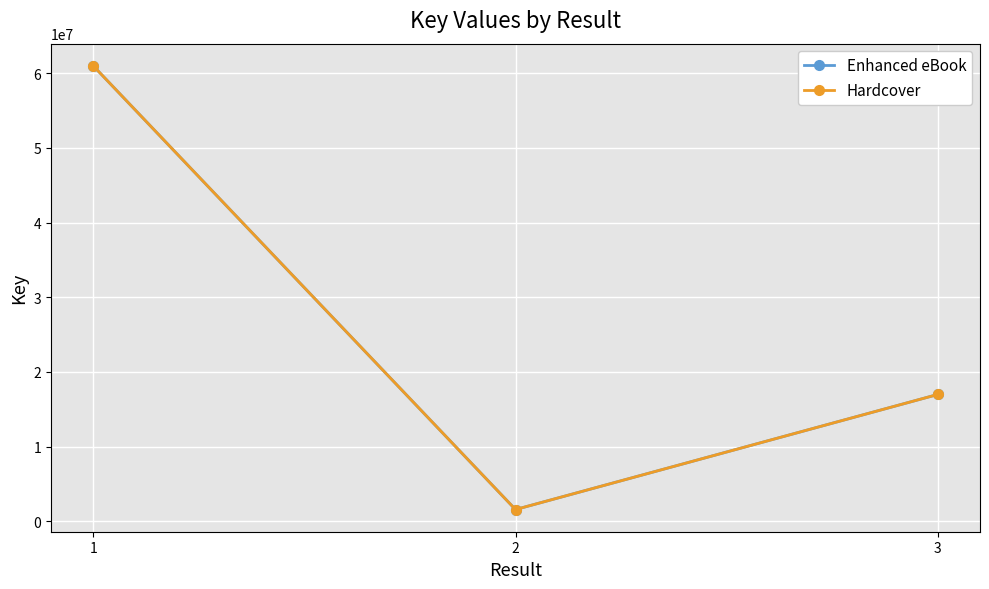

True or false: Enhanced eBook has a value of 574750 at 2.

False